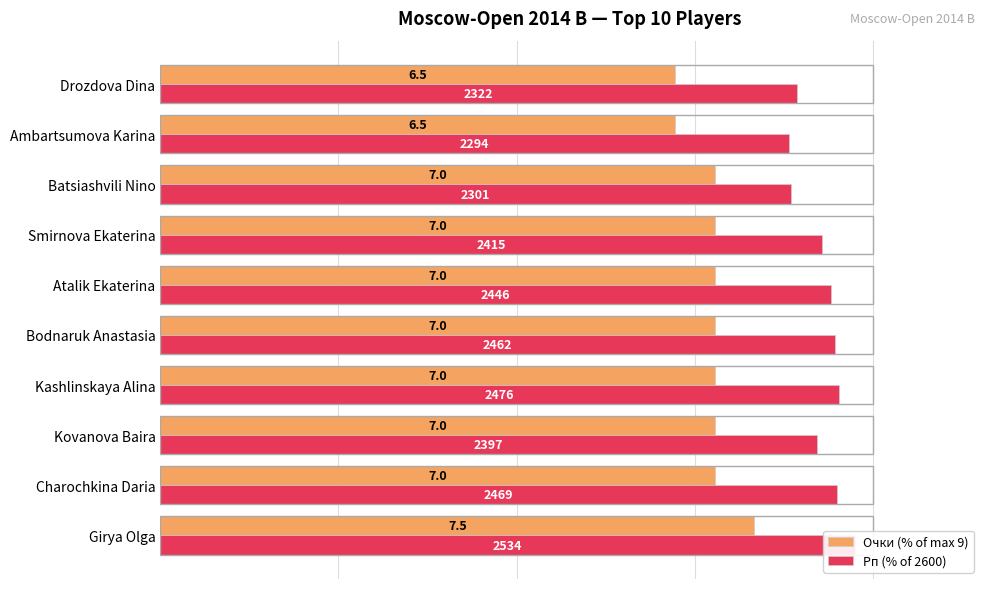

What is the sum of all Рп (% of 2600) values?

927.5